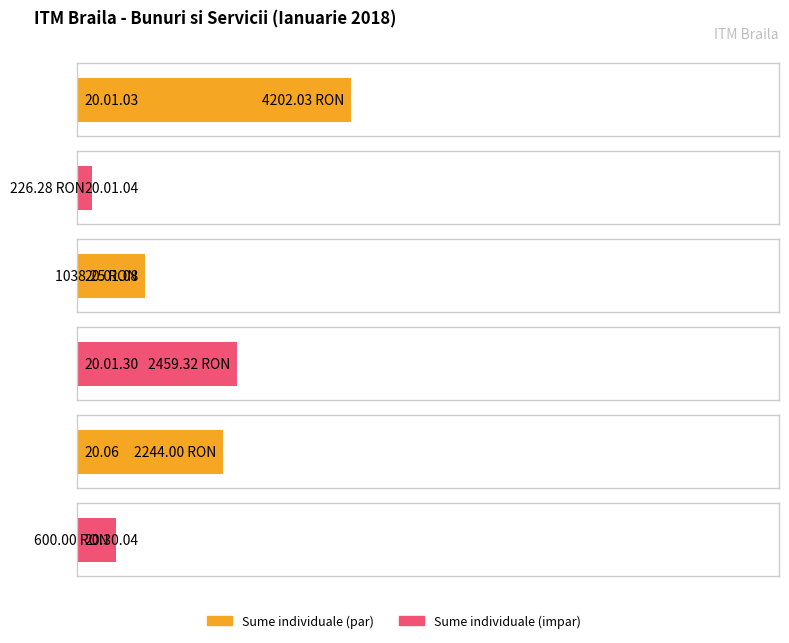

What is the difference between the maximum and minimum values?

3975.7